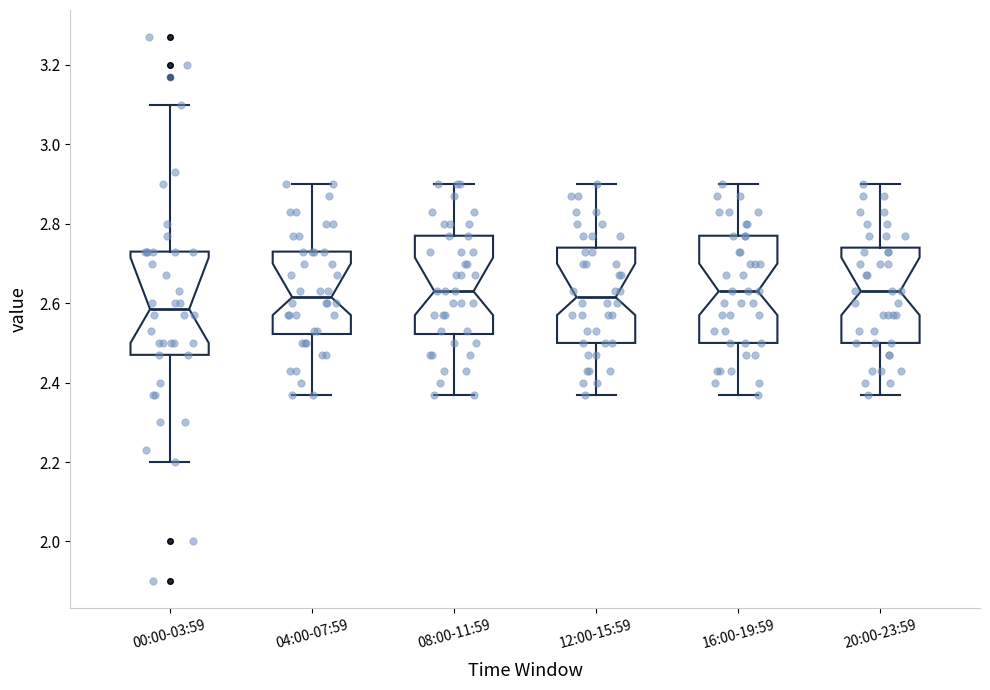

Where does the median line of the box for 08:00-11:59 sit on the y-axis? The values are not printed on the chart, so give them approximately, as read against the axis.

2.64